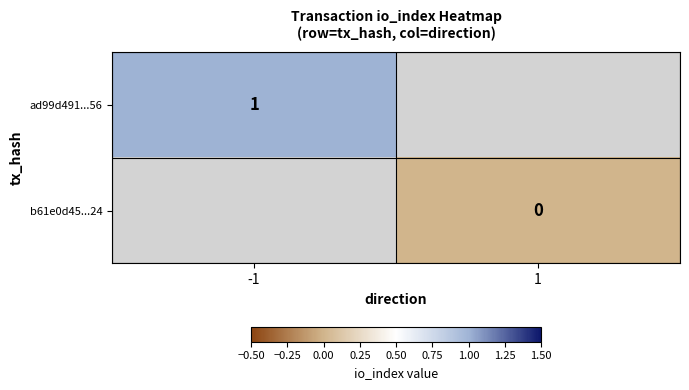

Which has a higher value, 1 or -1?

-1